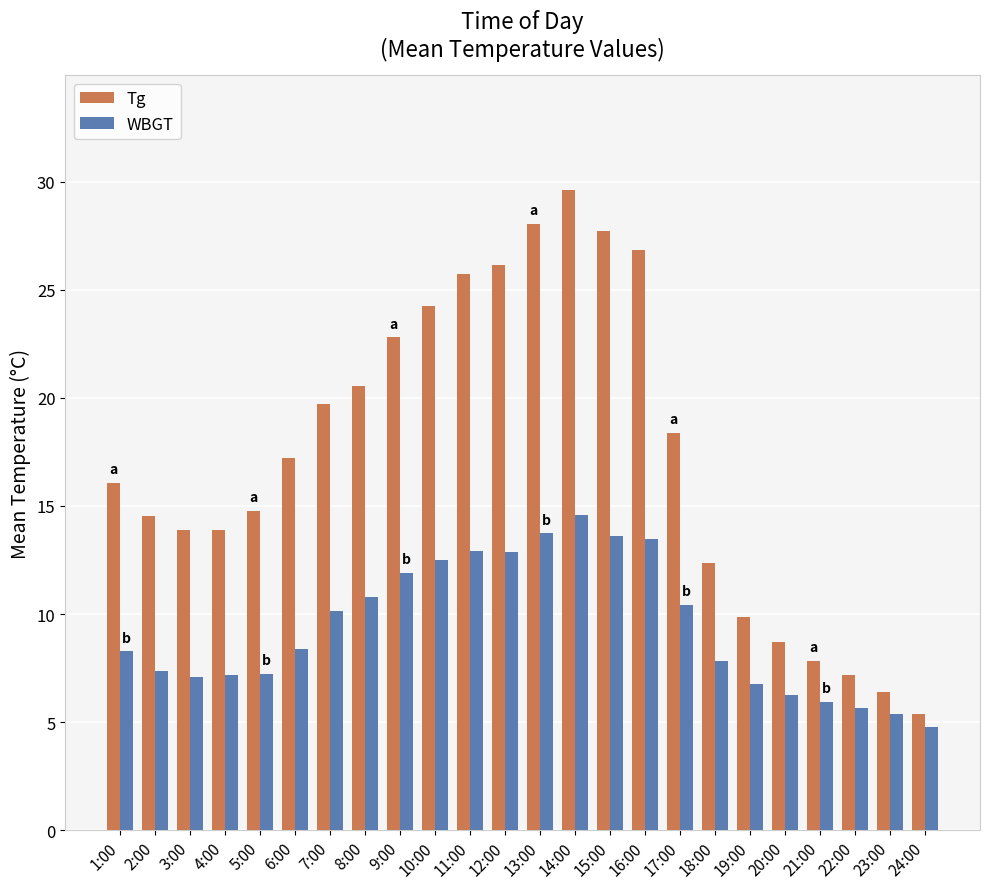

What is the difference between the maximum and minimum values in the Tg series?

24.2